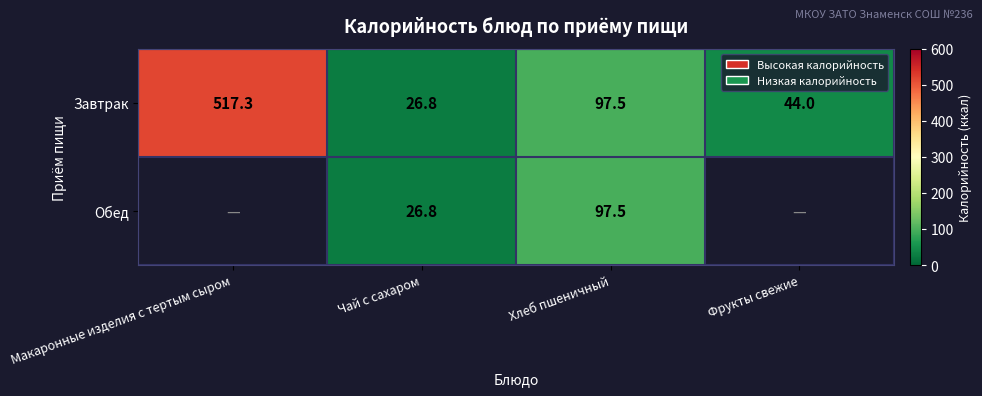

List the labels in order of Завтрак value, smallest first.

Чай с сахаром, Фрукты свежие, Хлеб пшеничный, Макаронные изделия с тертым сыром